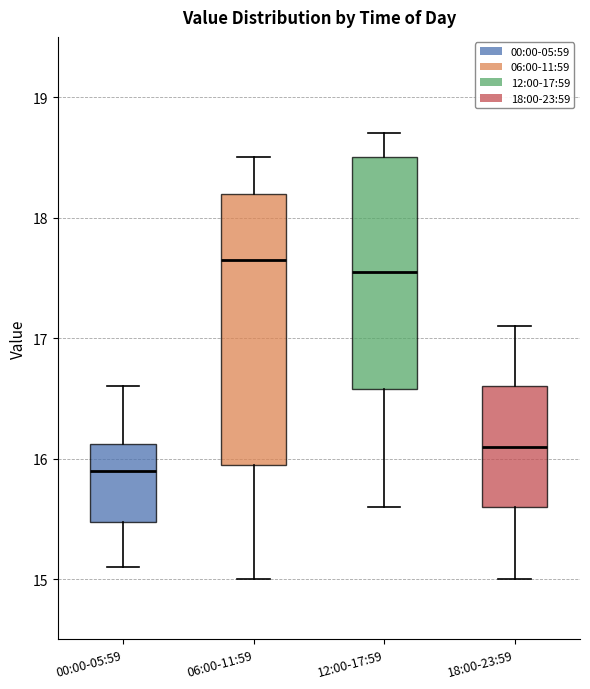

Where is the upper edge of the box for 06:00-11:59 on the y-axis? The values are not printed on the chart, so give them approximately, as read against the axis.

18.2